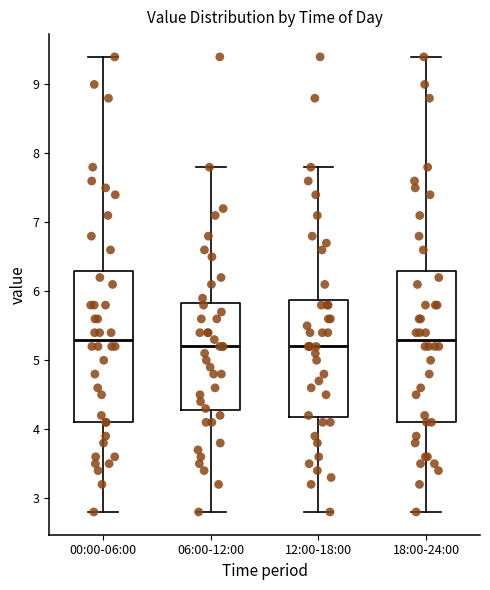

Reading left to right, transcribe this box plot: for each box, give where its median line is, the range the box spans, and where its two whiskers end, as read against the y-axis. The values are not printed on the chart, so give them approximately, as read against the axis.

00:00-06:00: median 5.3, box 4.1 to 6.3, whiskers 2.8 to 9.4
06:00-12:00: median 5.2, box 4.3 to 5.8, whiskers 2.8 to 7.8
12:00-18:00: median 5.2, box 4.2 to 5.9, whiskers 2.8 to 7.8
18:00-24:00: median 5.3, box 4.1 to 6.3, whiskers 2.8 to 9.4